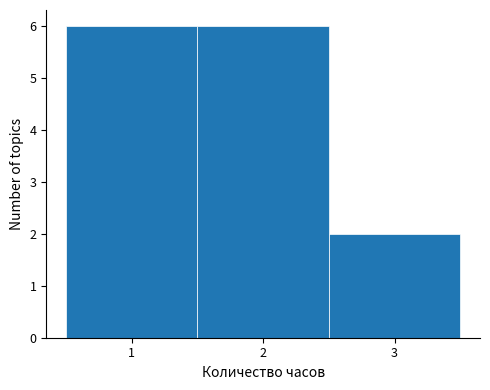

How tall is the bar that spans 0.5 to 1.5 on the x-axis? The values are not printed on the chart, so give them approximately, as read against the axis.

6